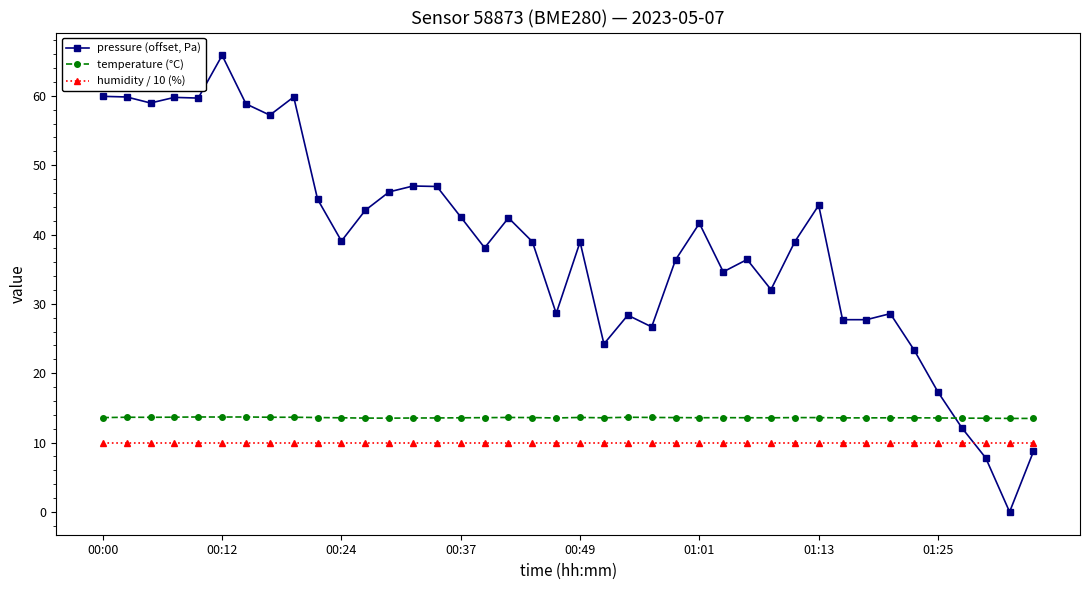

What is the average value of the humidity / 10 (%) series?

10.0